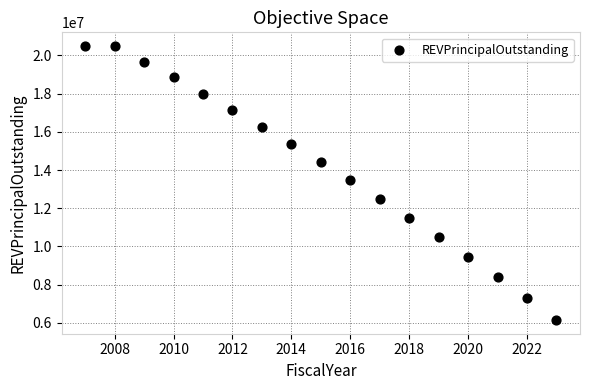

What is the range of Y values (max minus min)?

14340000